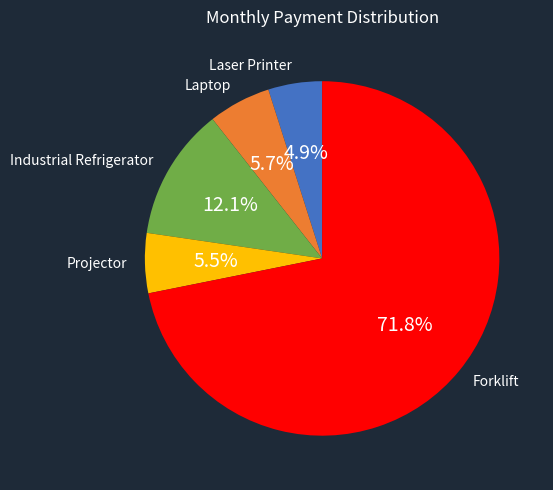

To the nearest percent, what is the difference between the largest and smallest slice percentages?

67%